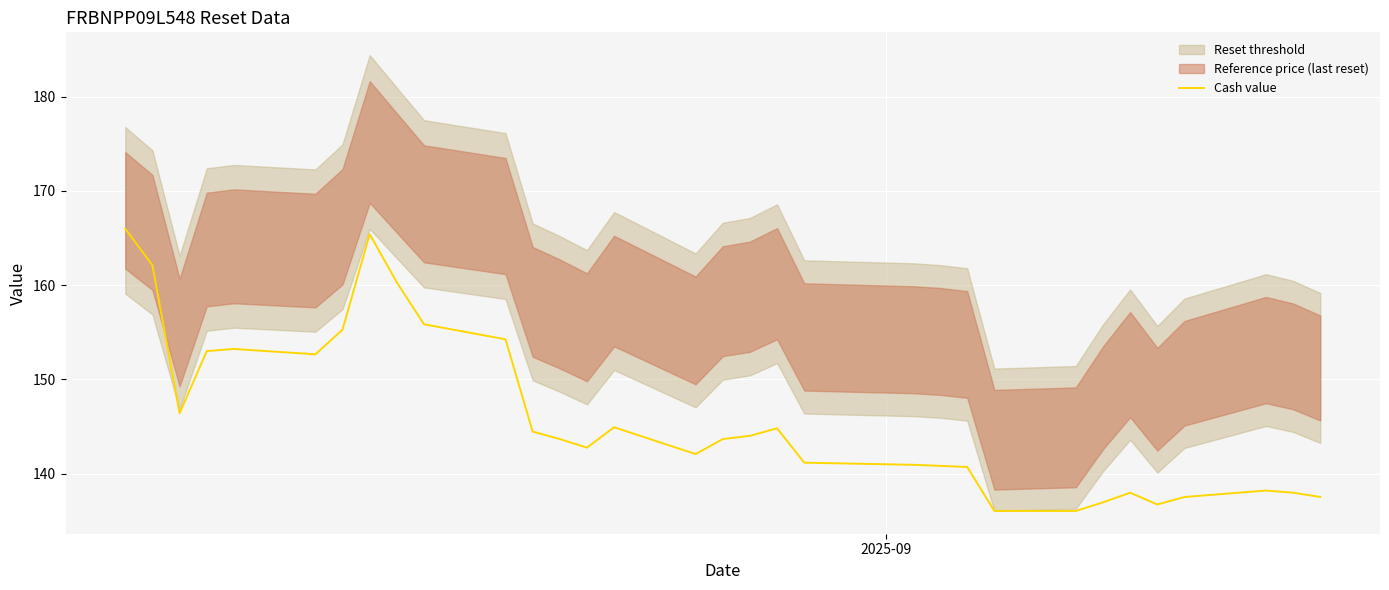

True or false: the data has more than 0 interior local peaks.

True